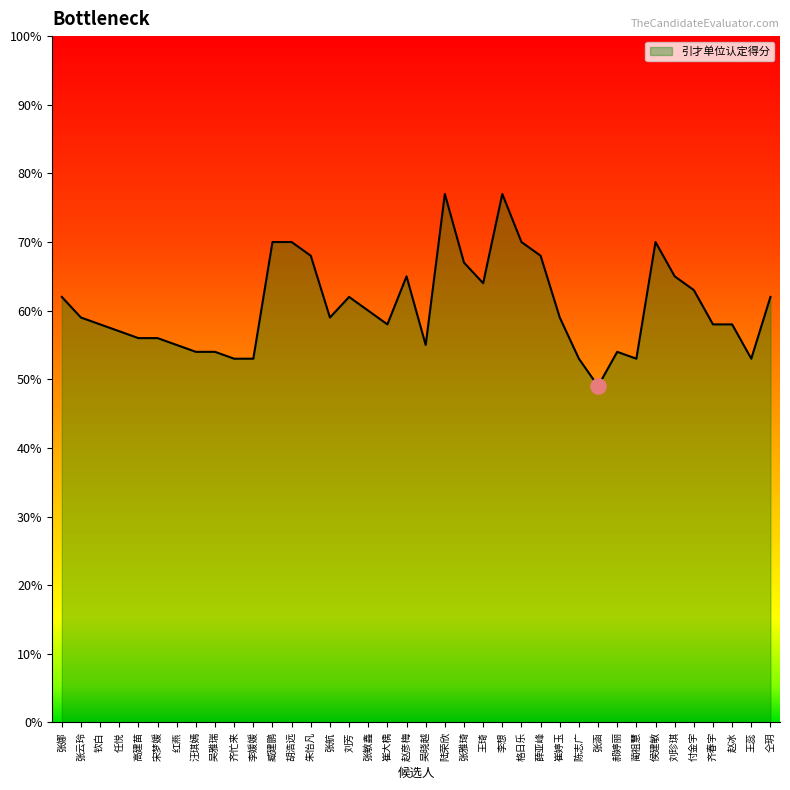

Between 朱怡凡 and 张娜, which is larger?

朱怡凡